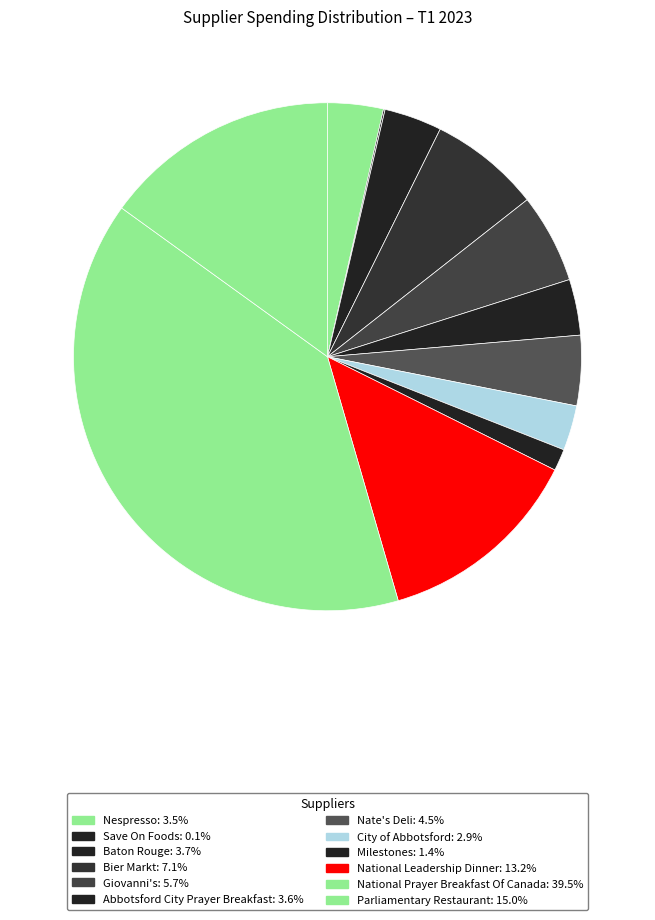

Is Abbotsford City Prayer Breakfast the majority of the pie?

No